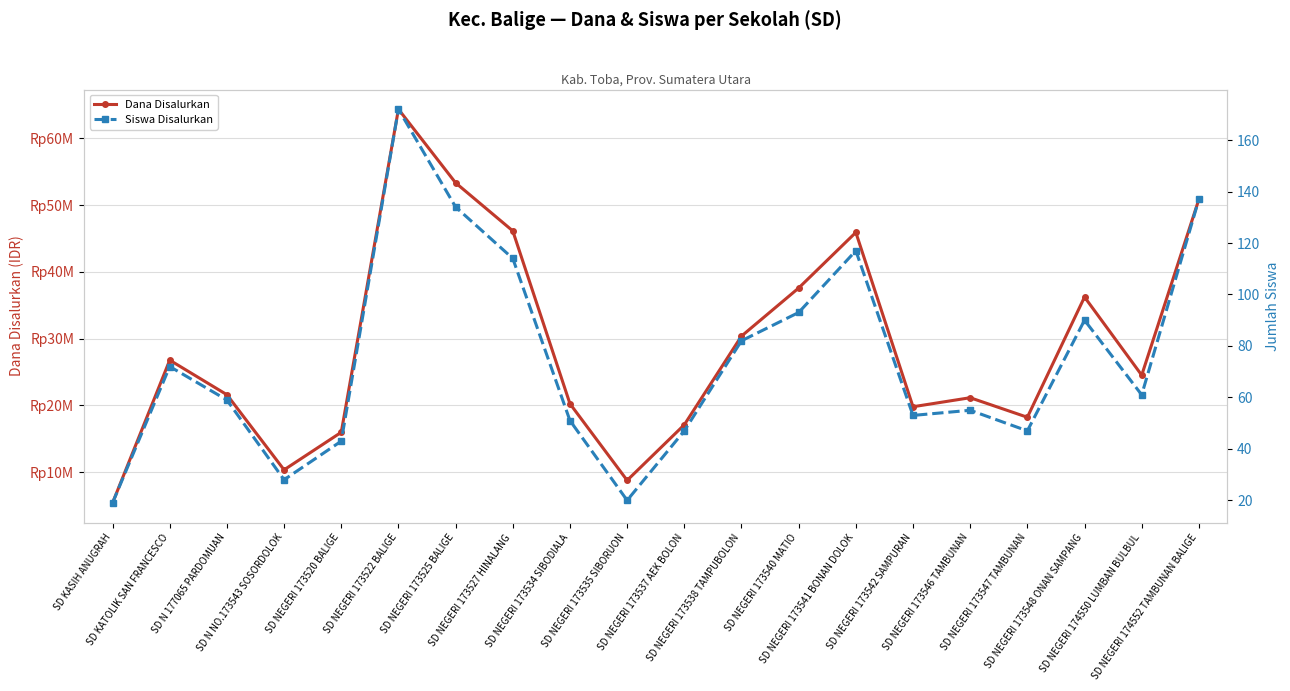

Which category has the lowest value across all series?

SD KASIH ANUGRAH